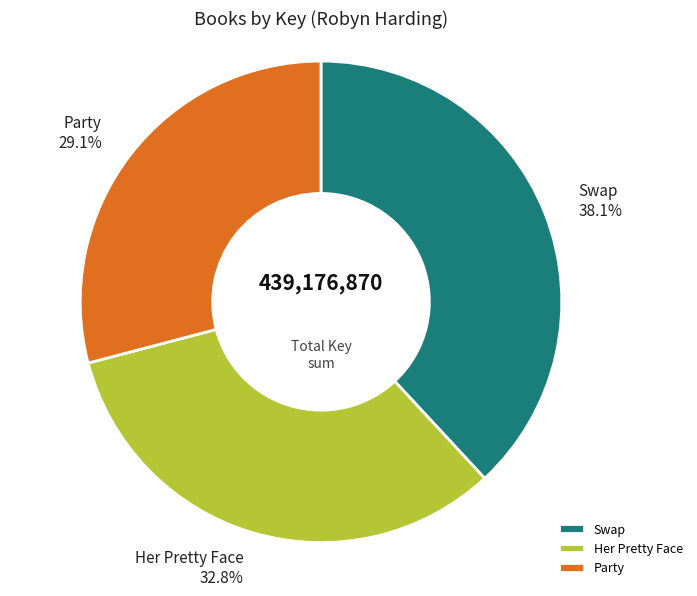

Which has a higher value, Party or Her Pretty Face?

Her Pretty Face